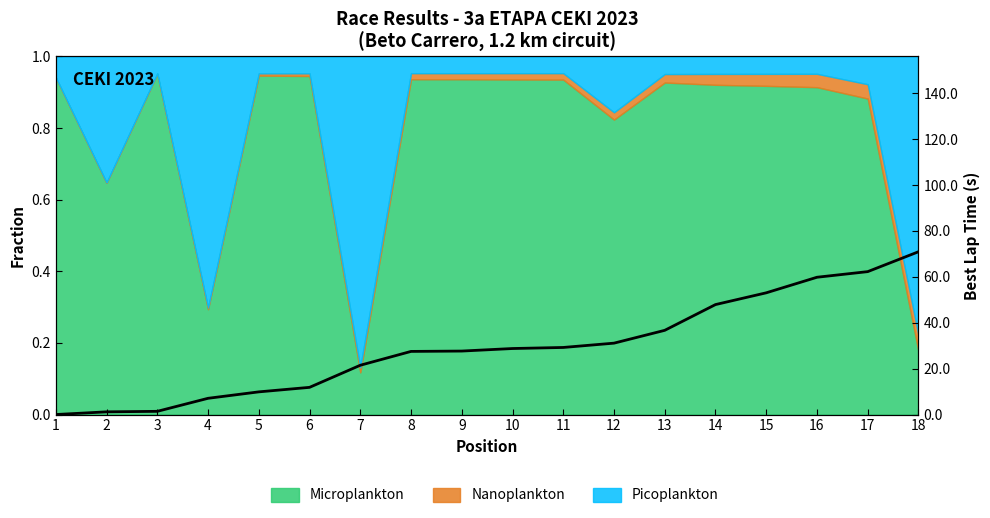

What is the maximum value shown in the chart?

70.9